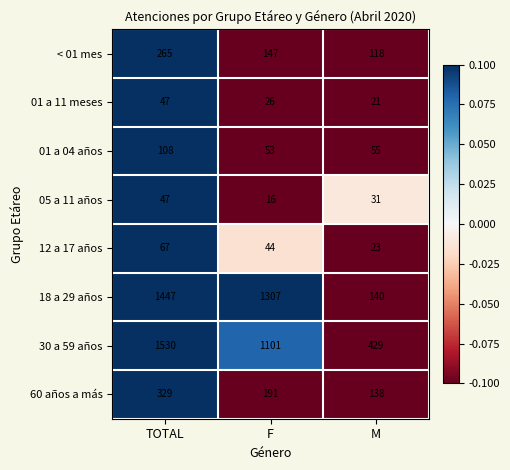

Is it true that 30 a 59 años equals 1101 at F?

True